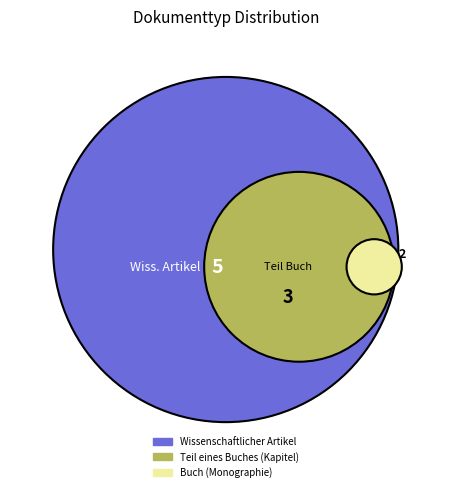

Is it true that Wissenschaftlicher Artikel is 58% of the pie?

False